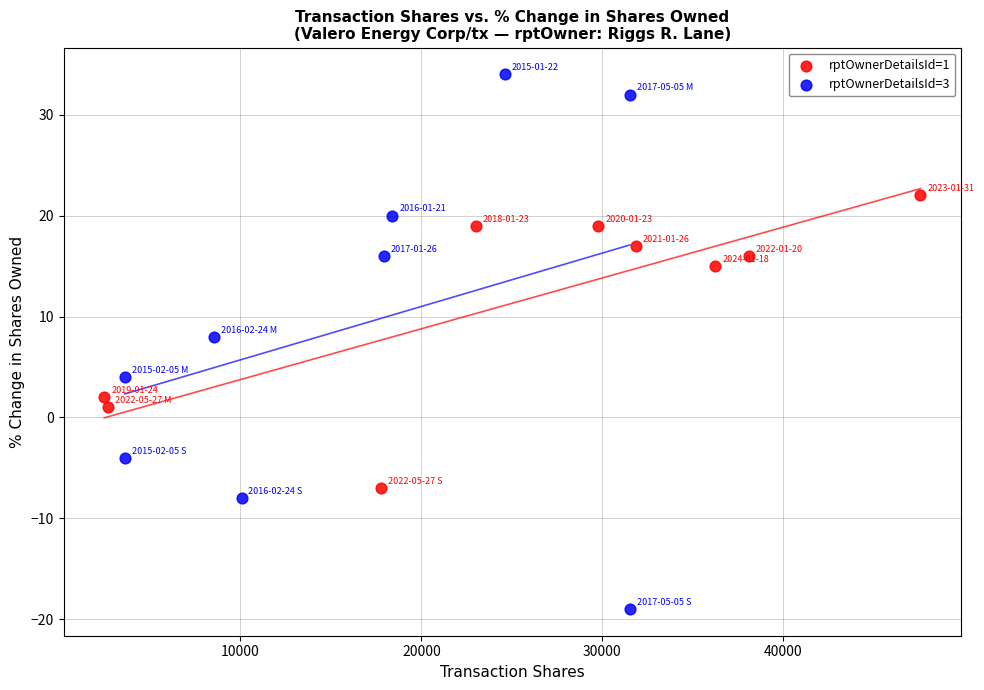

Which series reaches the minimum Y coordinate?

rptOwnerDetailsId=3